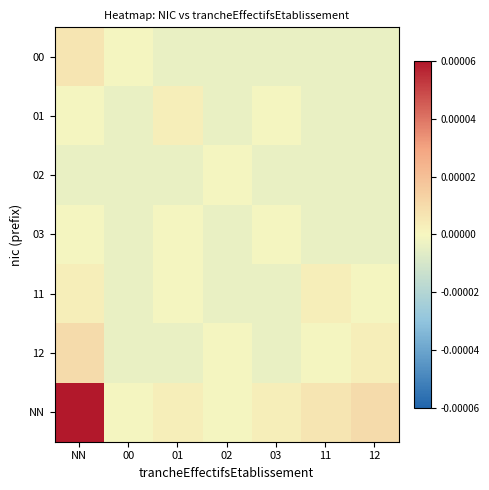

Reading left to right, extract all data points from this chart.

00: NN=0.0	00=-0.0	01=-0.0	02=-0.0	03=-0.0	11=-0.0	12=-0.0
01: NN=-0.0	00=-0.0	01=0.0	02=-0.0	03=-0.0	11=-0.0	12=-0.0
02: NN=-0.0	00=-0.0	01=-0.0	02=-0.0	03=-0.0	11=-0.0	12=-0.0
03: NN=-0.0	00=-0.0	01=-0.0	02=-0.0	03=-0.0	11=-0.0	12=-0.0
11: NN=0.0	00=-0.0	01=-0.0	02=-0.0	03=-0.0	11=0.0	12=-0.0
12: NN=0.0	00=-0.0	01=-0.0	02=-0.0	03=-0.0	11=-0.0	12=0.0
NN: NN=0.0	00=-0.0	01=0.0	02=-0.0	03=0.0	11=0.0	12=0.0